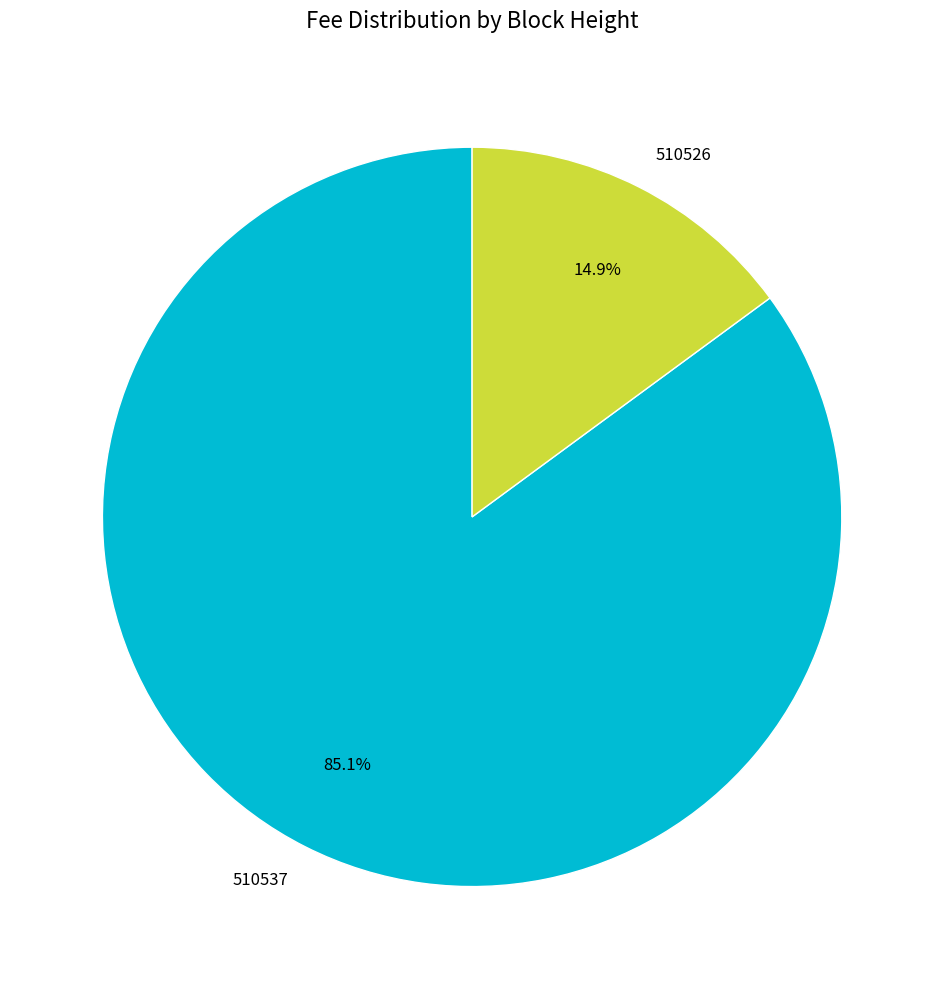

Rank the categories by value from lowest to highest.

510526, 510537